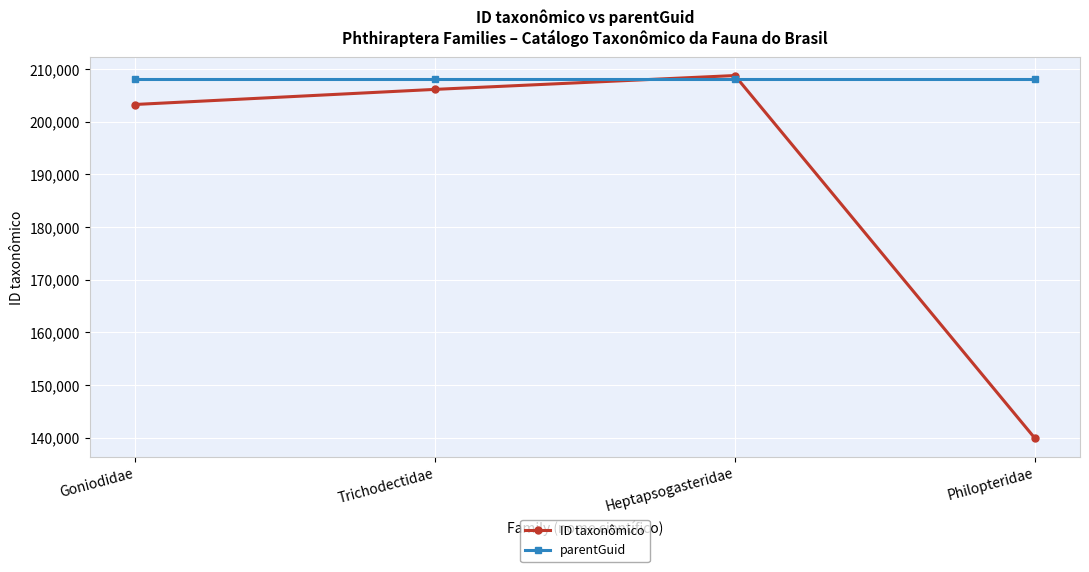

What are all the series names shown in the legend?

ID taxonômico, parentGuid